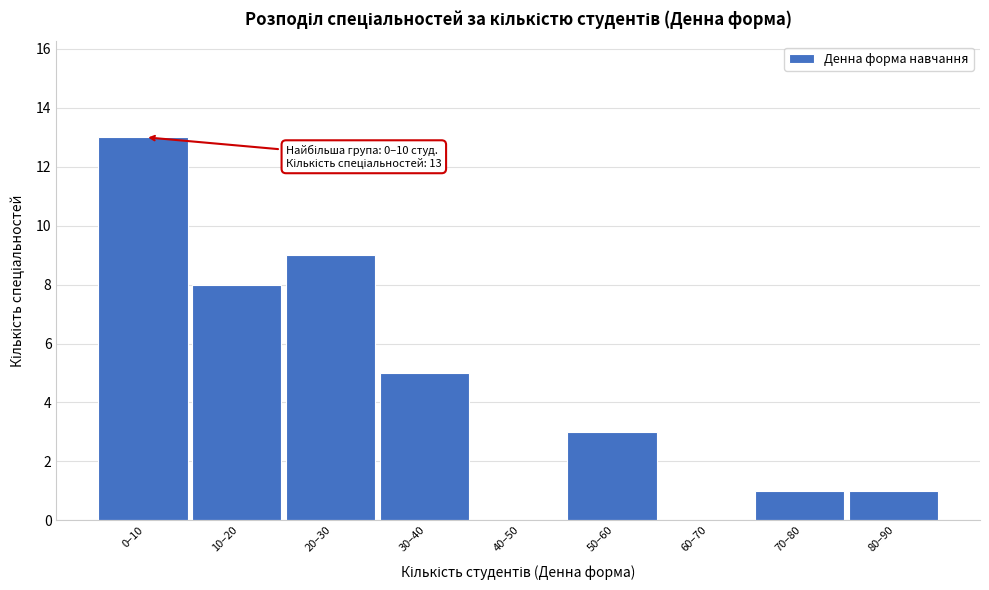

Reading right to left, what are all the values shown in this chart?

80–90=1	70–80=1	60–70=0	50–60=3	40–50=0	30–40=5	20–30=9	10–20=8	0–10=13